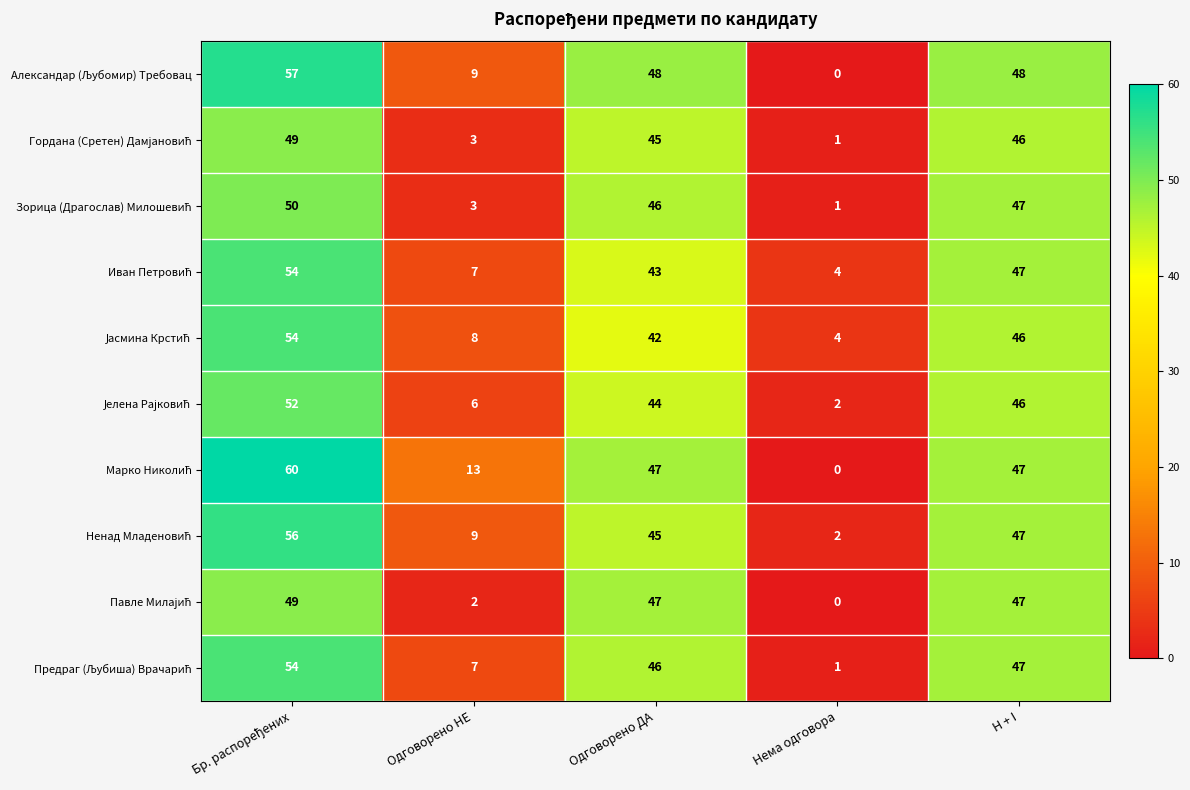

Which label corresponds to the smallest value in the chart?

Нема одговора